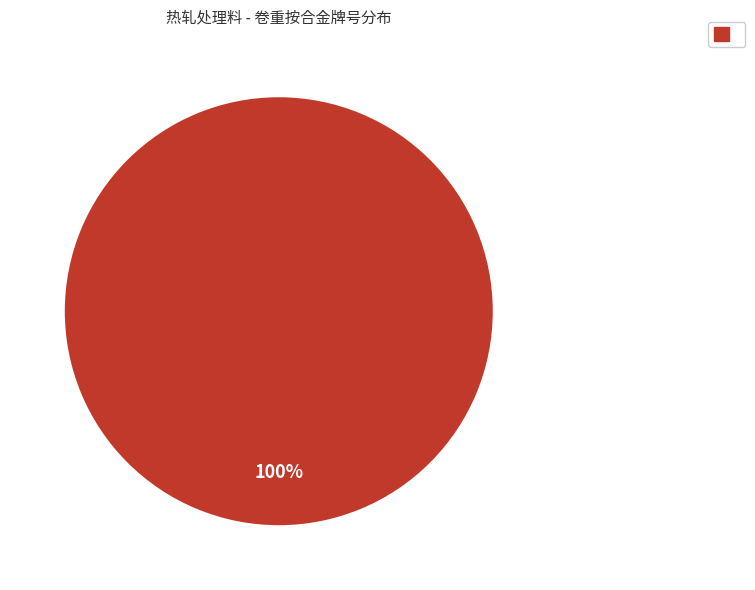

Is there a majority slice in this chart?

Yes